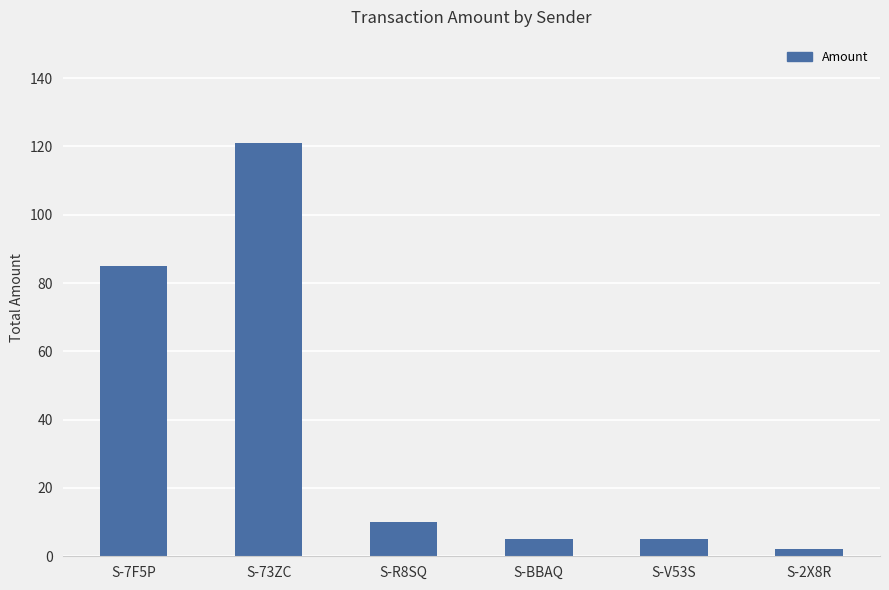

What is the difference between the maximum and minimum values?

119